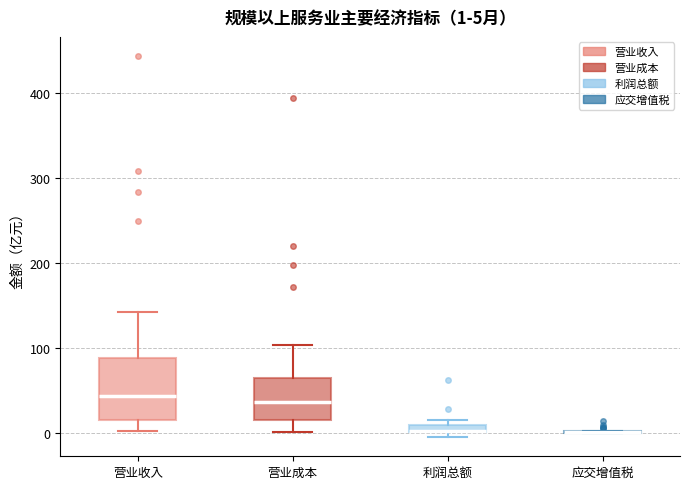

Which box is the tallest, from its lower edge to its upper edge?

营业收入